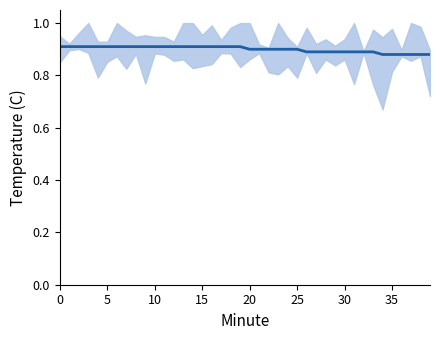

How many distinct data groups are displayed?

1